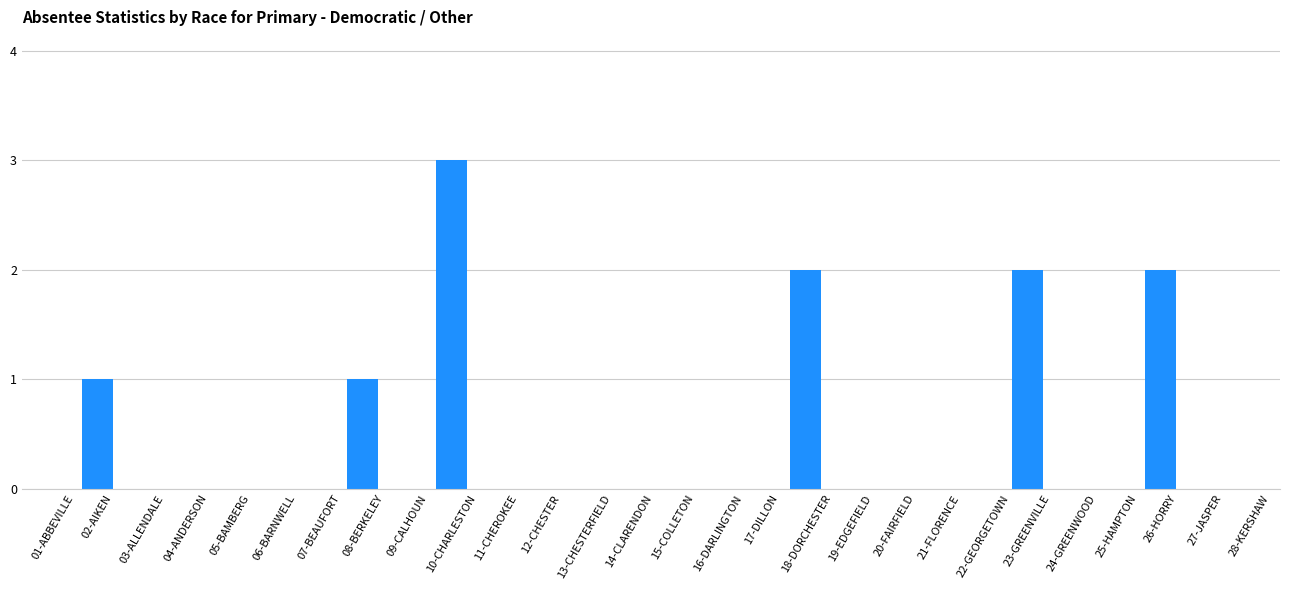

Is it true that the value at 17-DILLON is 0?

True